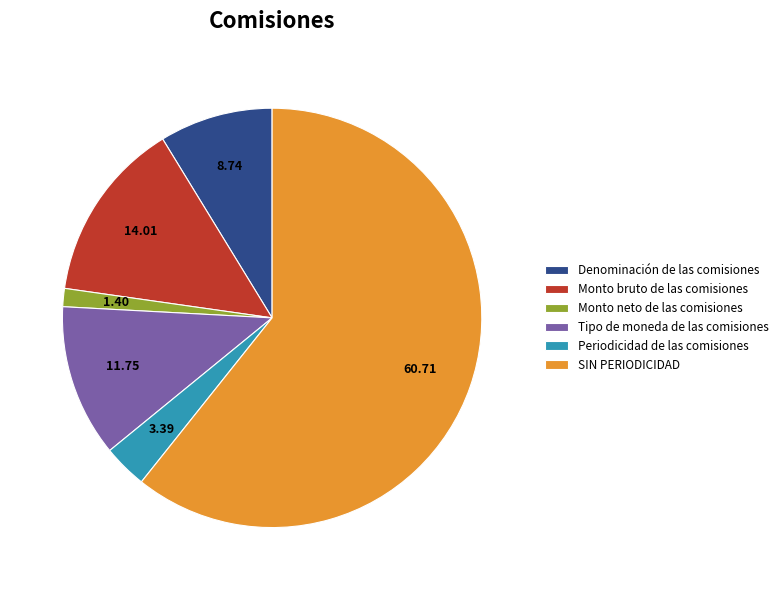

Which slice is the largest?

SIN PERIODICIDAD